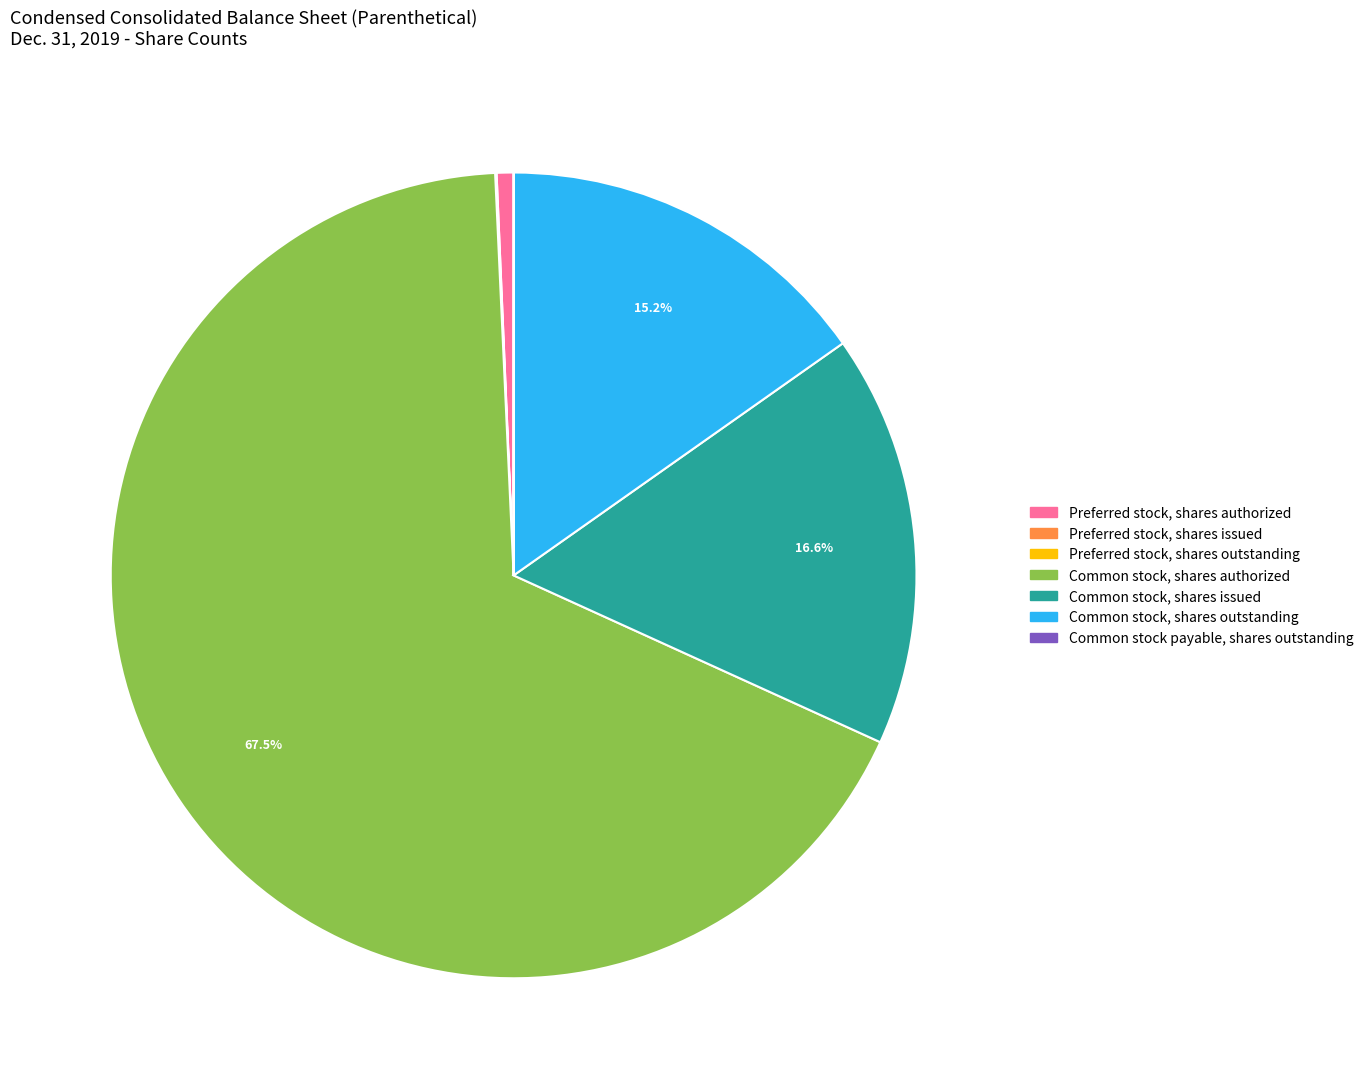

Is there a majority slice in this chart?

Yes